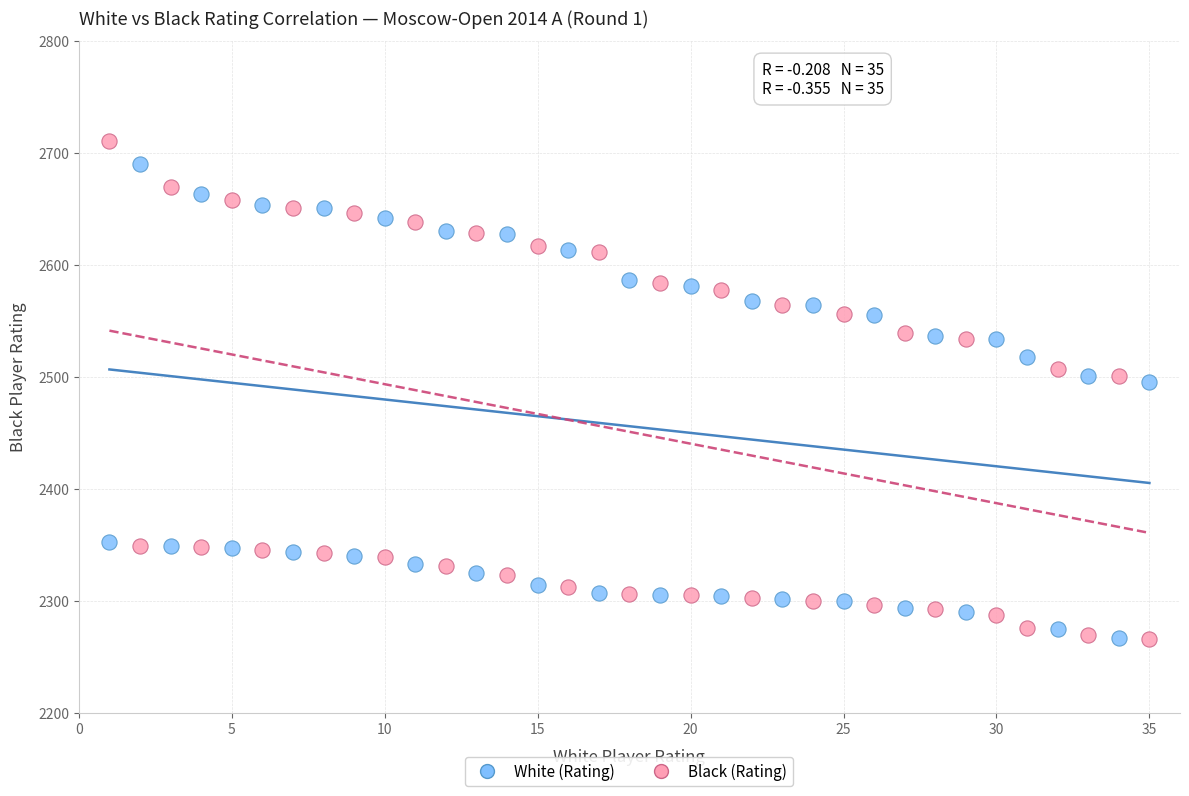

What are all the series names shown in the legend?

White (Rating), Black (Rating)